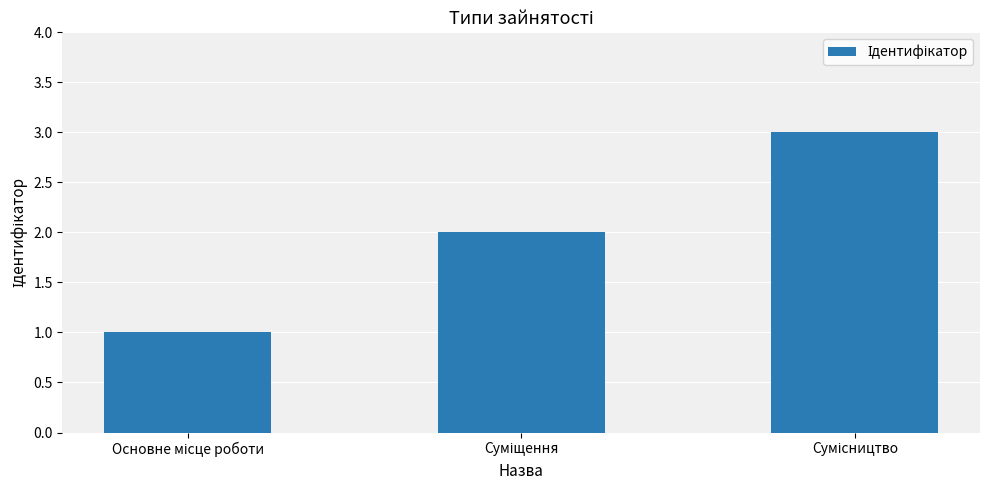

What is the maximum value shown in the chart?

3